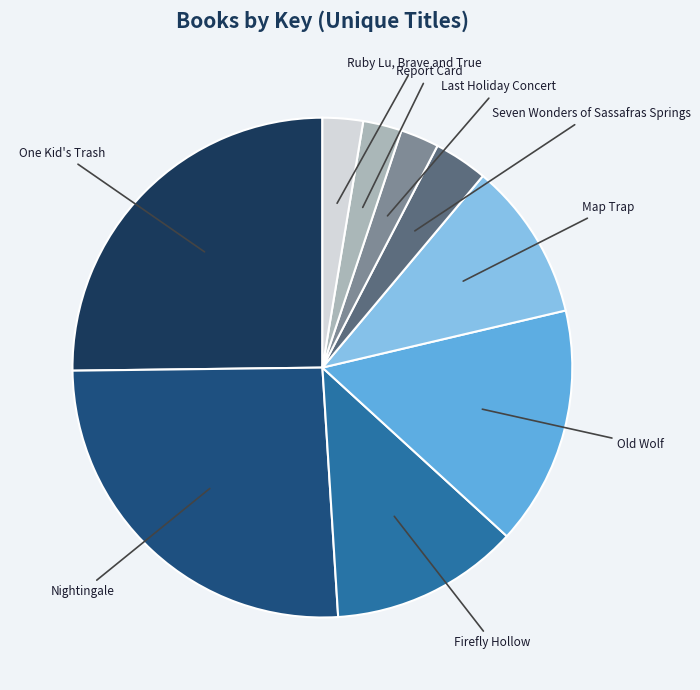

Is the sum of Nightingale and Report Card greater than half?

No